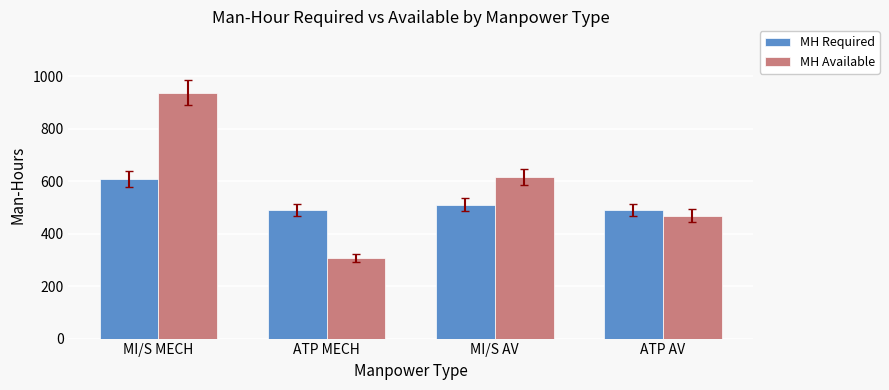

At which category is the sum across all series the highest?

MI/S MECH